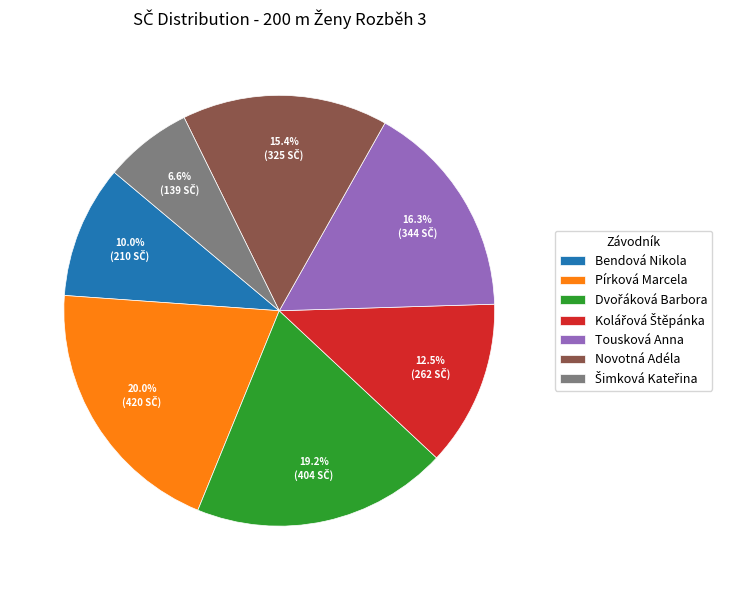

What portion of the pie excludes Tousková Anna?

83.7%